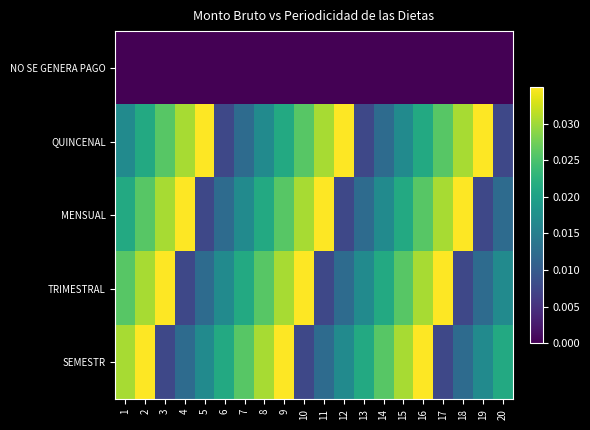

At which category does the chart reach its peak across all series?

5